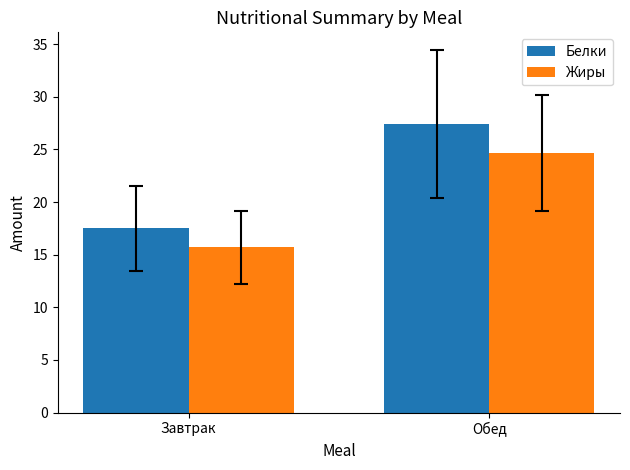

At how many categories does at least one series exceed 17?

2